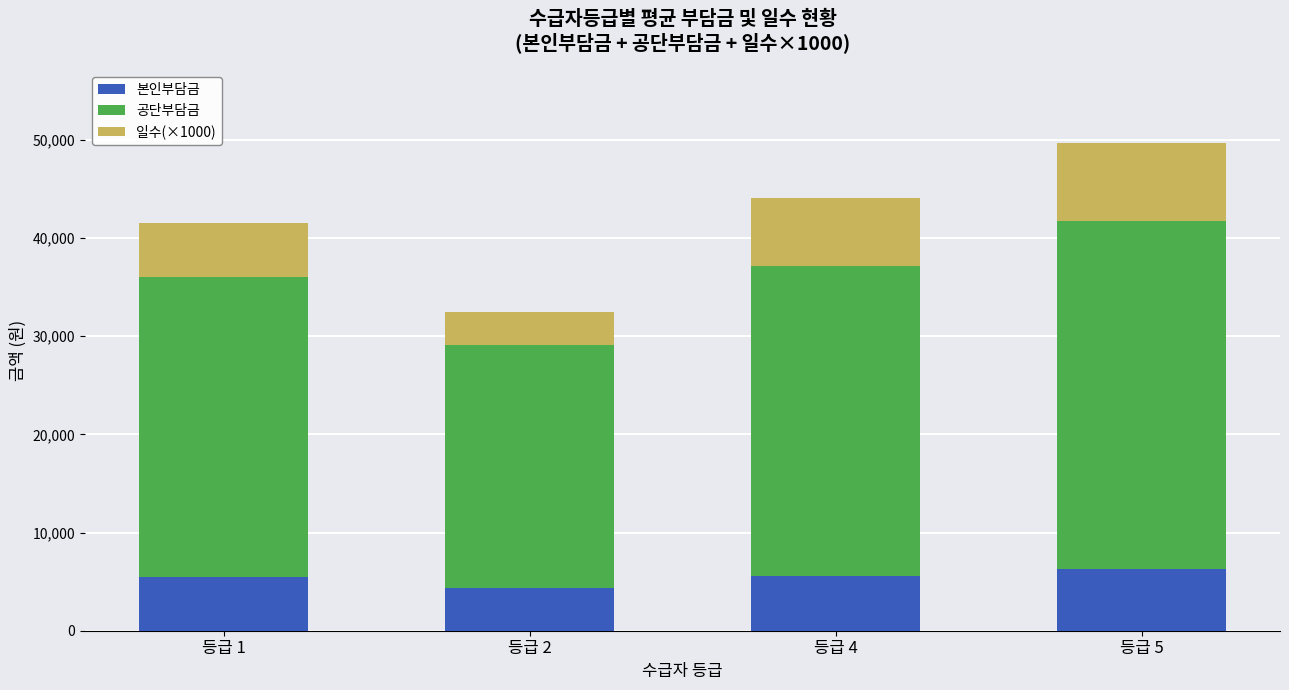

What is the total value across all series at 등급 5?

49652